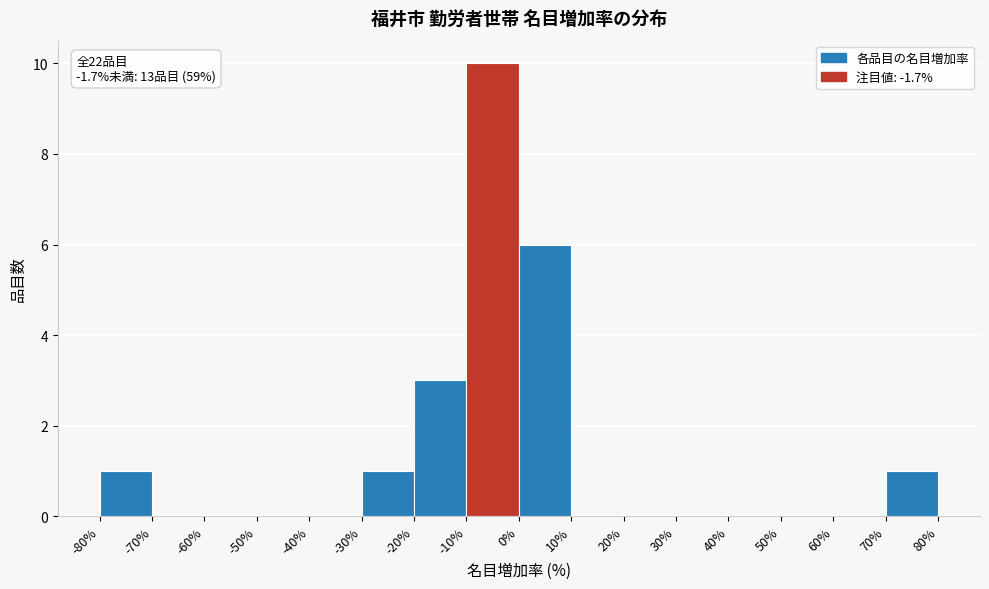

Which range on the x-axis has the tallest bar?

-10% to 0%